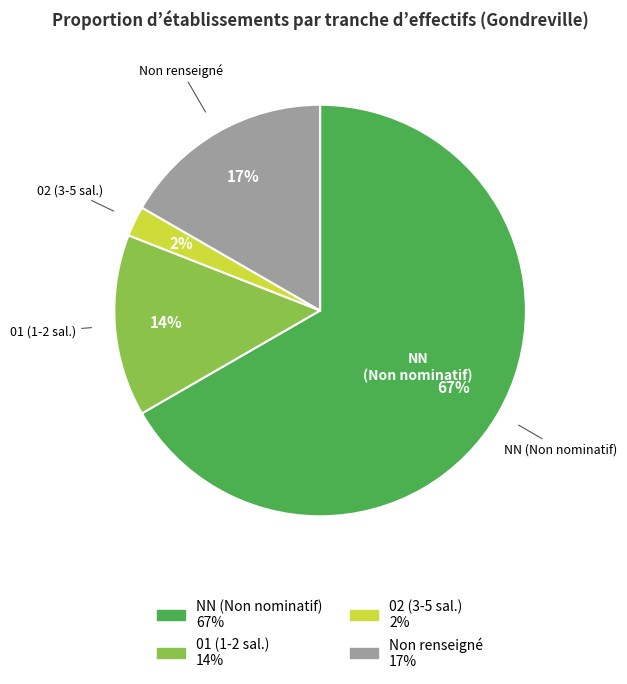

Is there any slice that represents more than half of the pie?

Yes